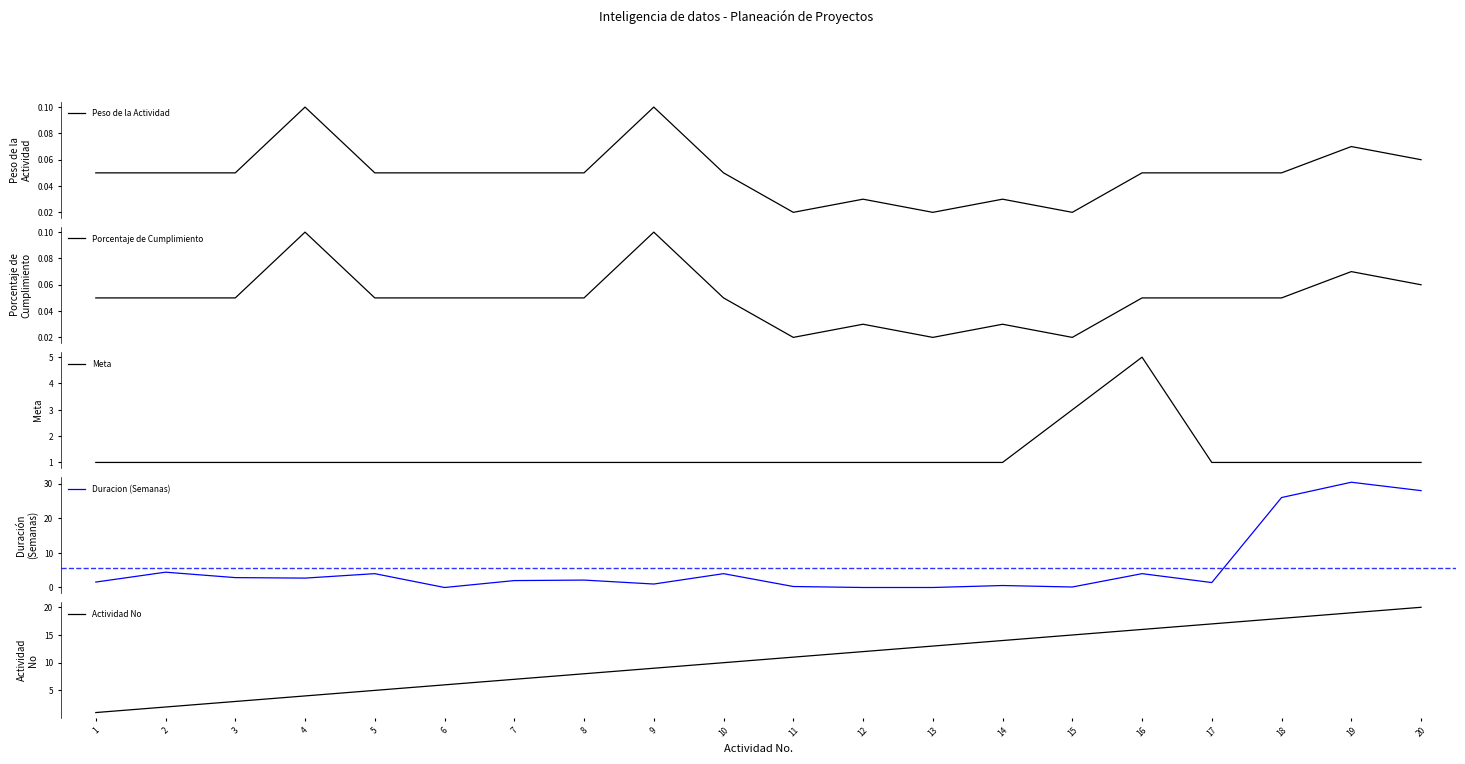

True or false: Actividad No has a value of 20.4 at 15.

False